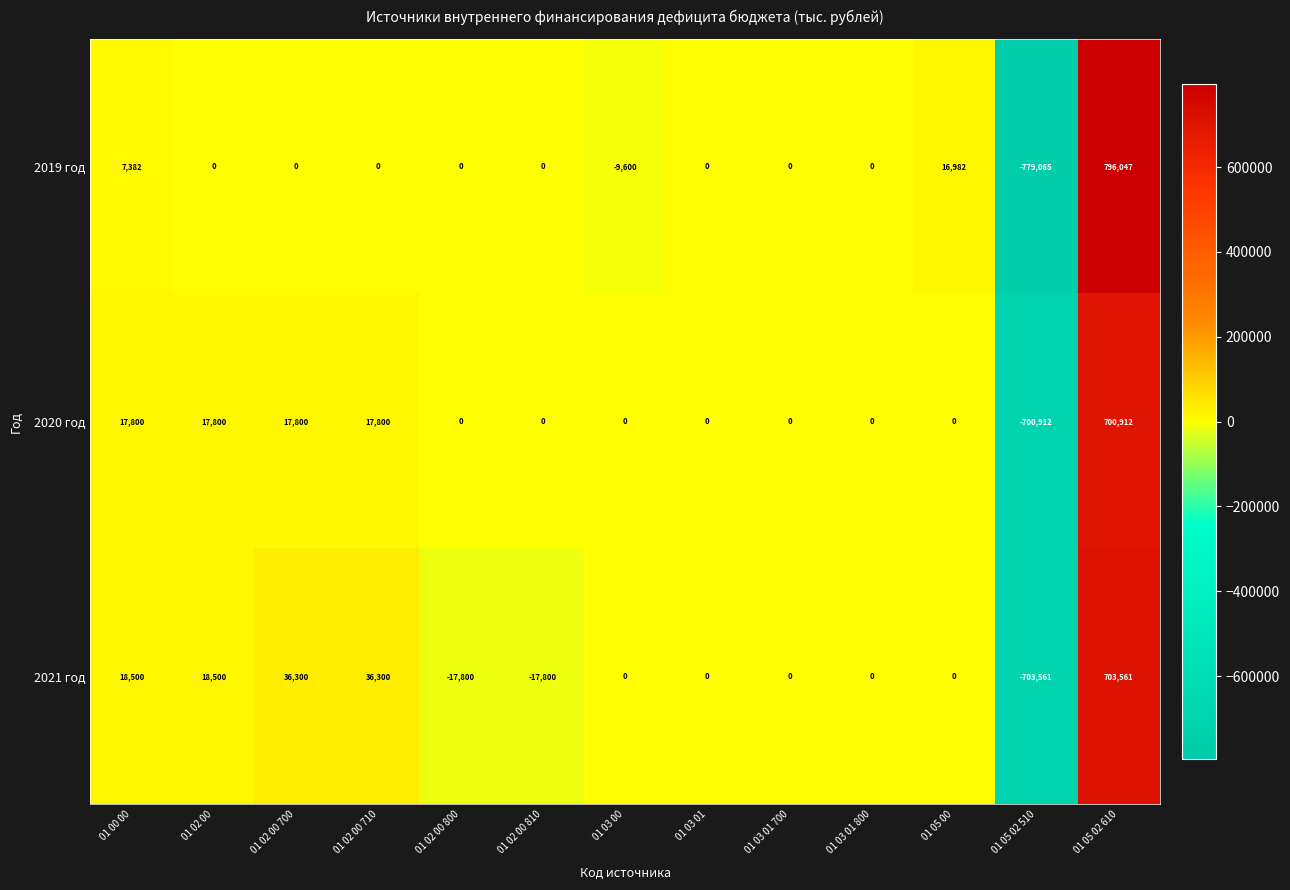

At which label does 2020 год first exceed 0?

01 00 00